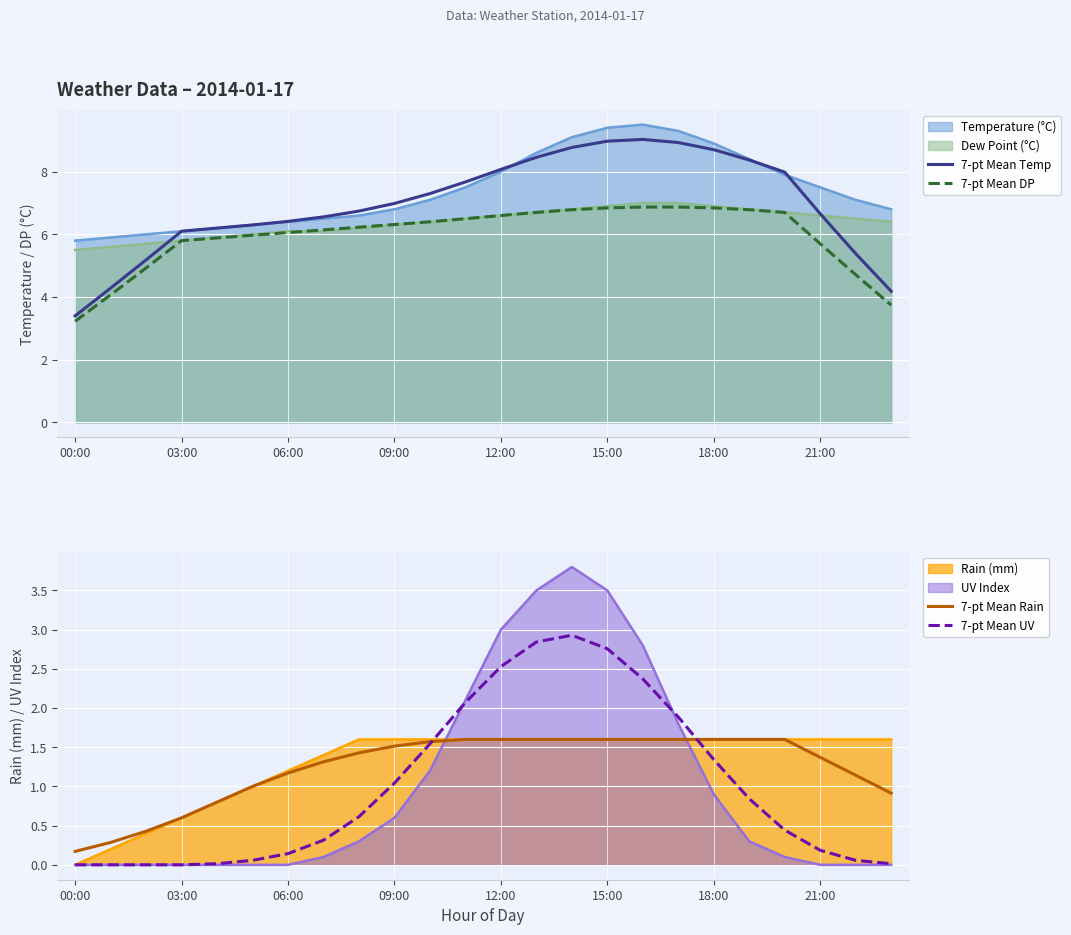

True or false: Dew Point (°C) and Temperature (°C) intersect in this chart.

False